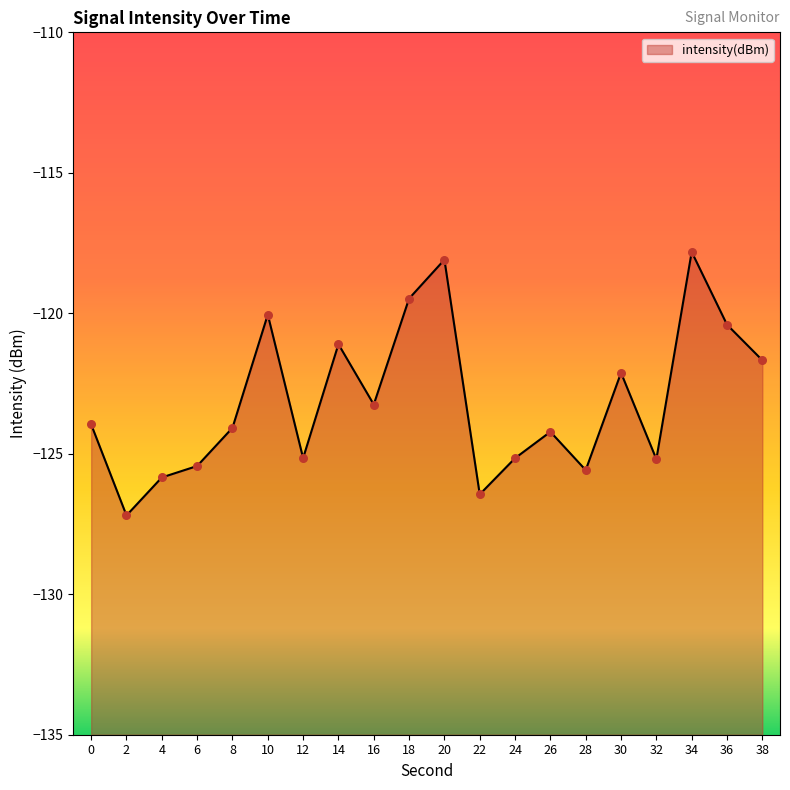

Which has a higher value, 6 or 32?

32